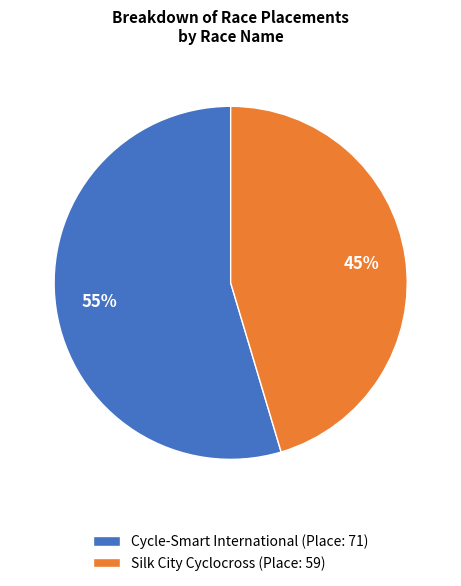

To the nearest percent, what is the combined percentage of Cycle-Smart International and Silk City Cyclocross?

100%